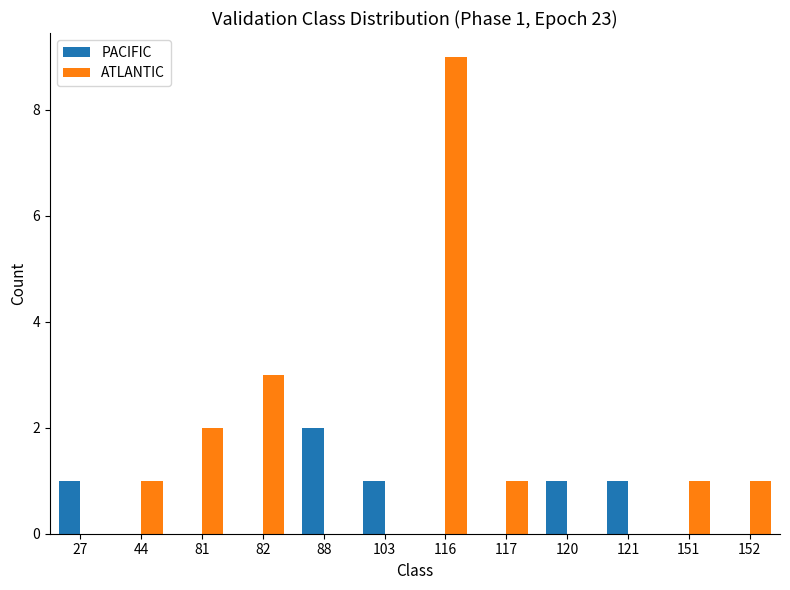

What is the sum of all ATLANTIC values?

18